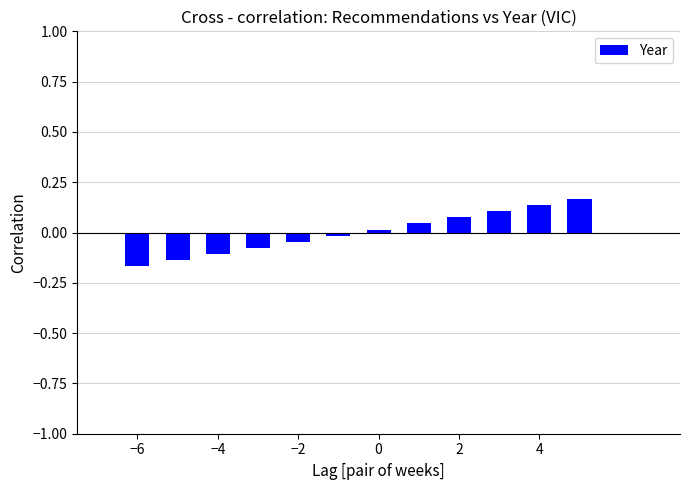

How many data points are above 0?

6